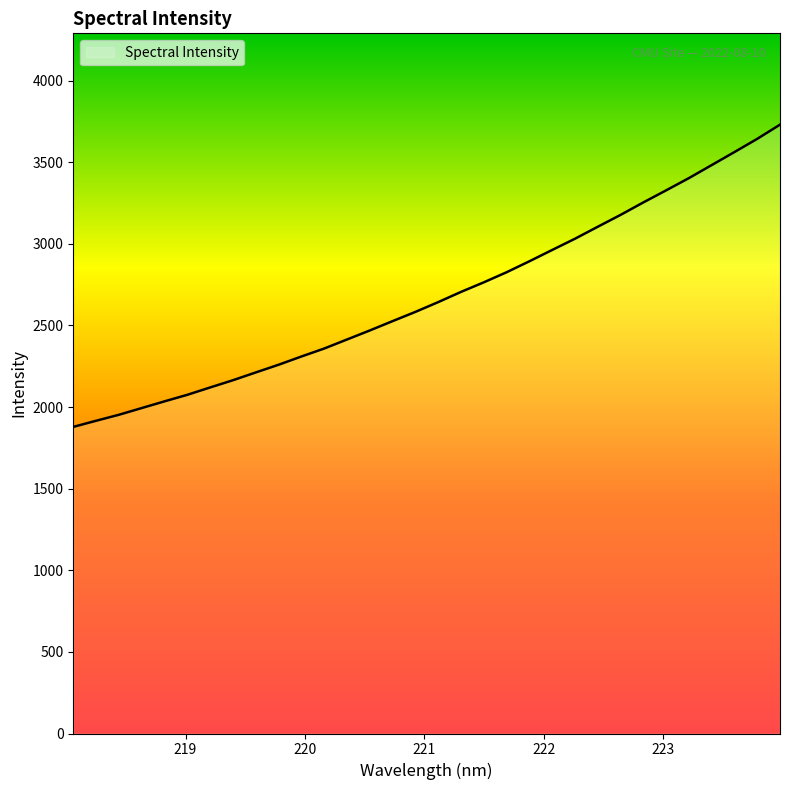

What is the maximum value shown in the chart?

3730.1